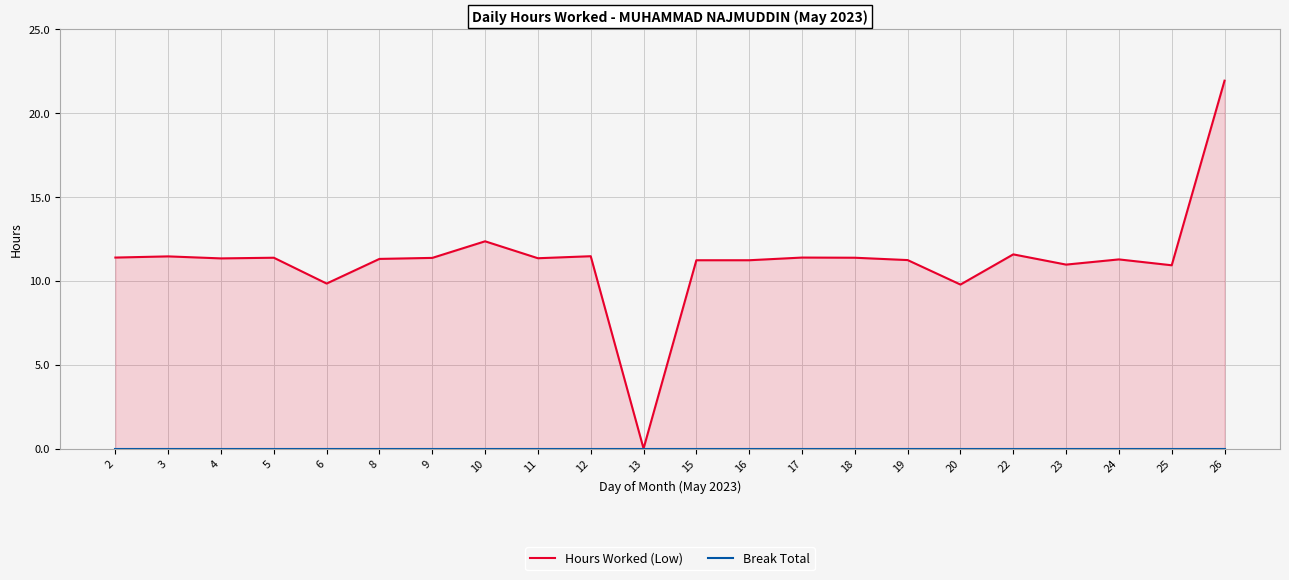

What is the difference between the highest and lowest values at 8?

11.3